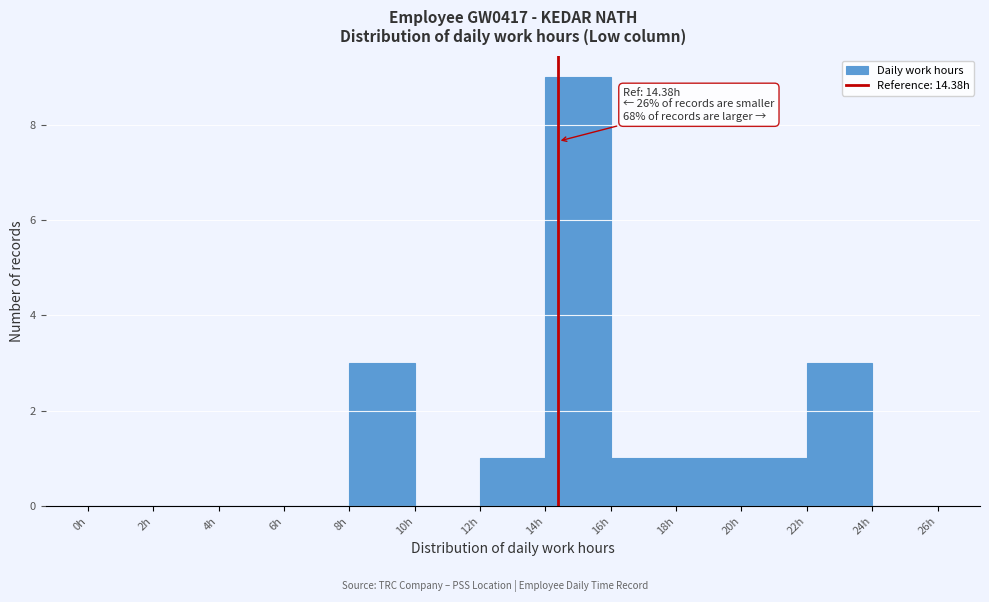

Over which range of the x-axis is the bar tallest?

14 to 16